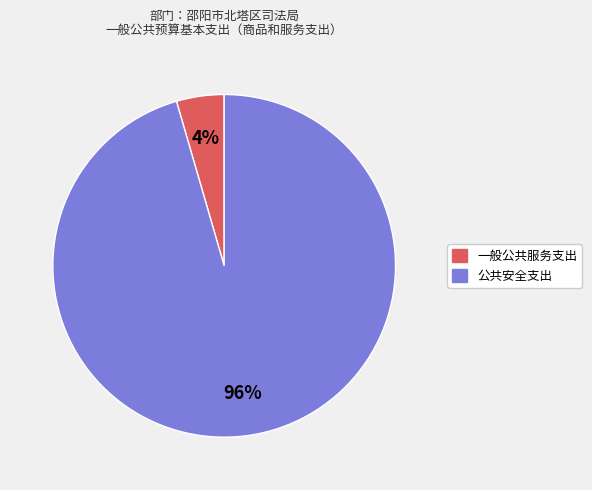

To the nearest percent, what portion does 一般公共服务支出 represent?

4%